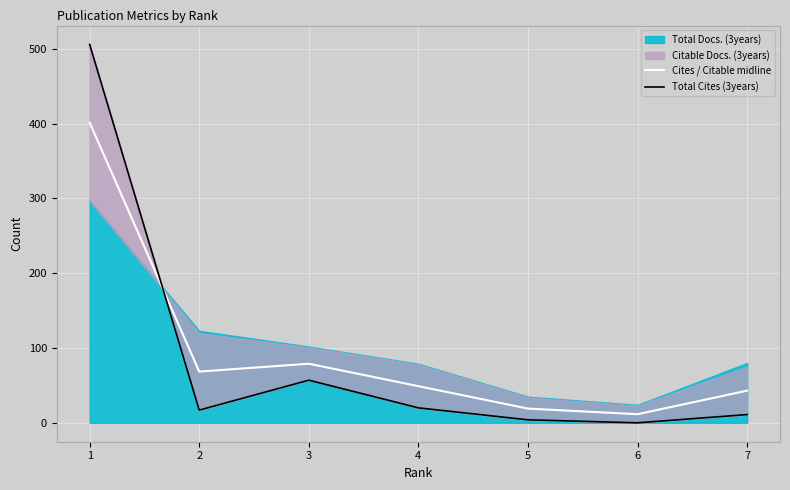

The value of Cites / Citable midline at 1 is 241.6. True or false?

False